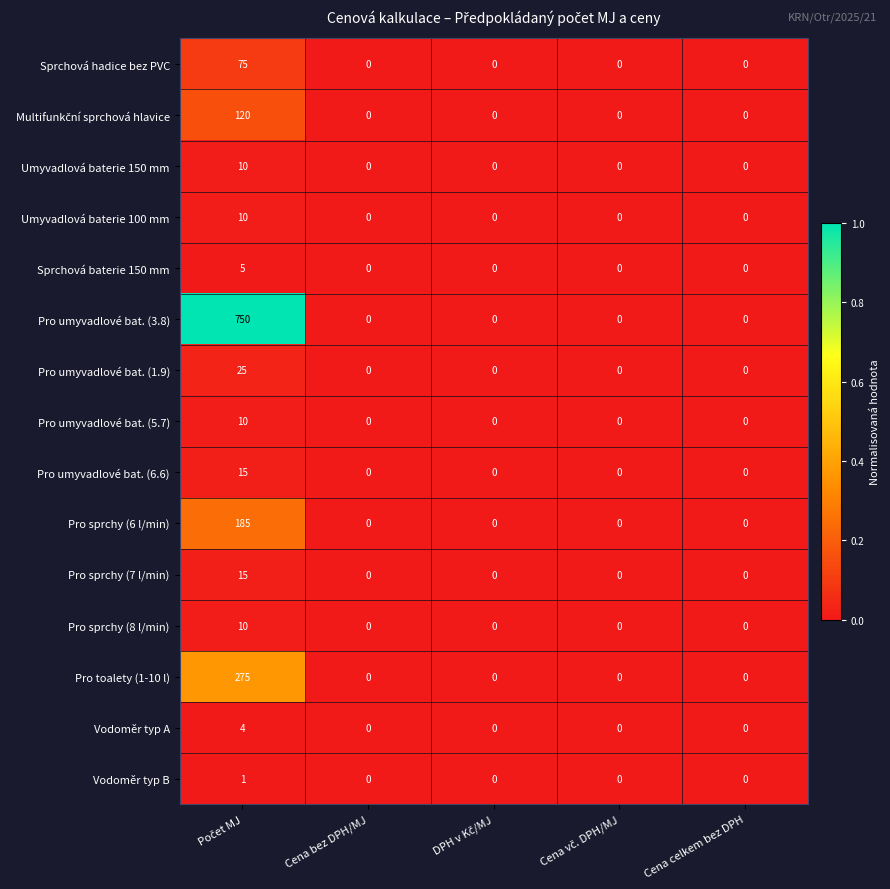

What is the maximum value shown in the chart?

750